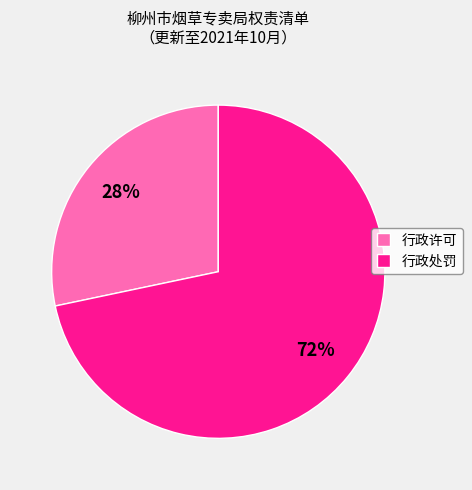

To the nearest percent, what is the combined percentage of 行政处罚 and 行政许可?

100%